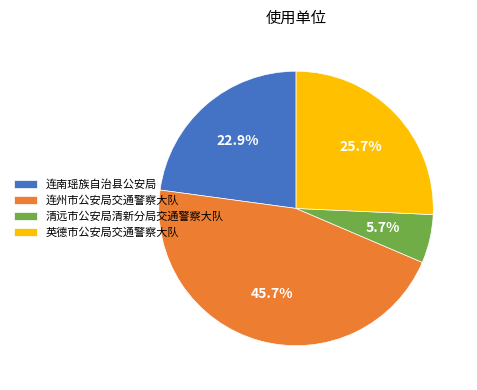

True or false: 连南瑶族自治县公安局 accounts for 34% of the total.

False